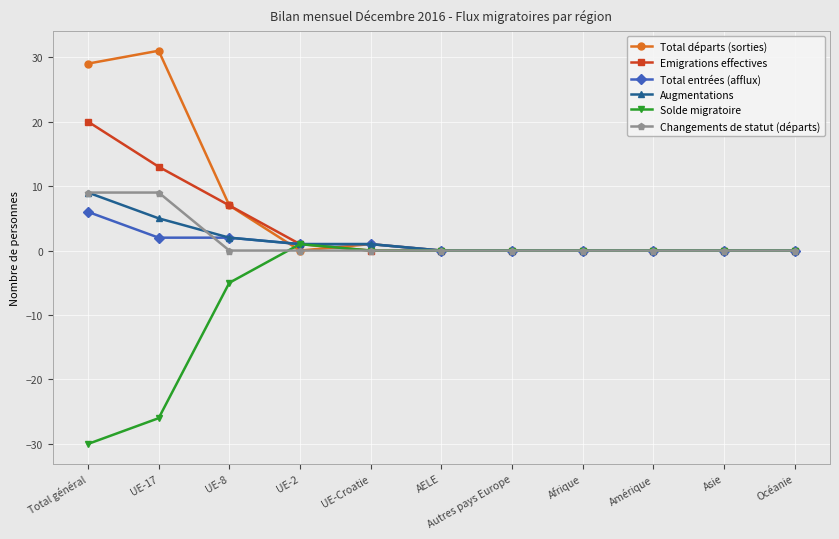

What is the smallest value displayed?

-30